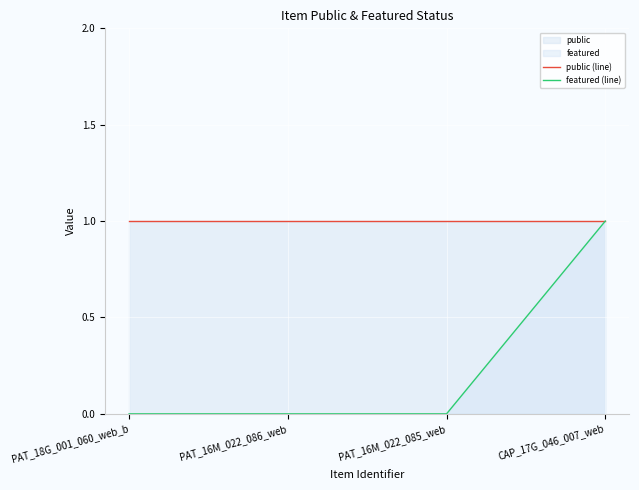

Reading right to left, what are all the values shown in this chart?

public (line): 1	1	1	1
featured (line): 1	0	0	0